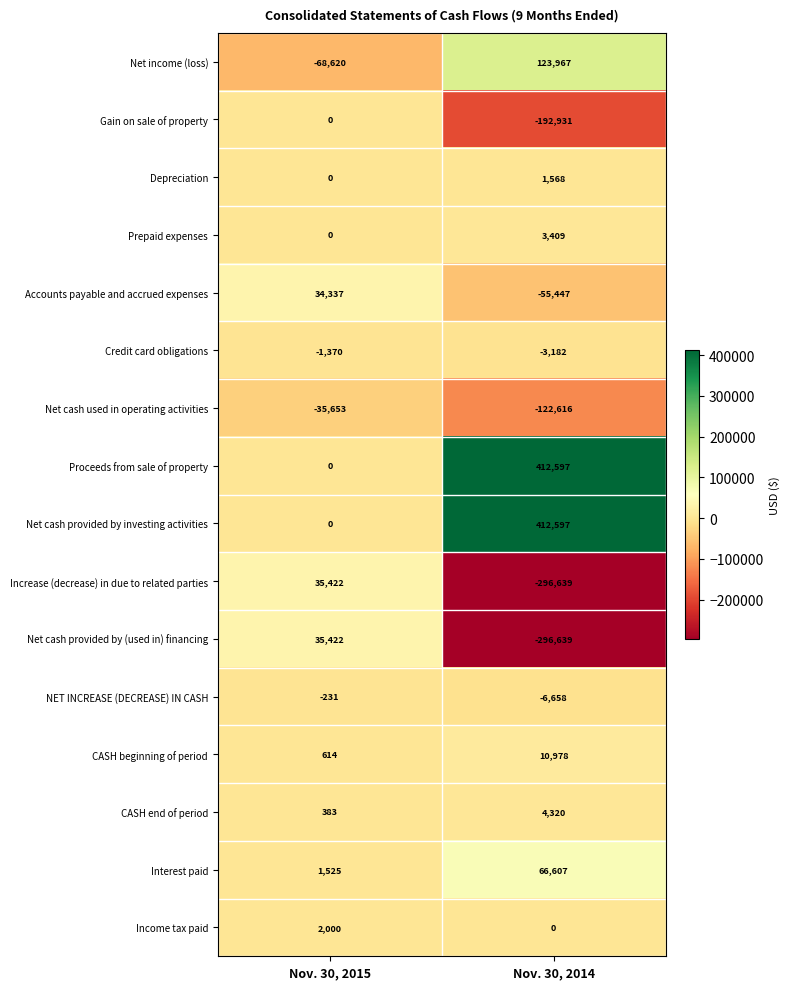

Which category has the highest value in the Gain on sale of property series?

Nov. 30, 2015